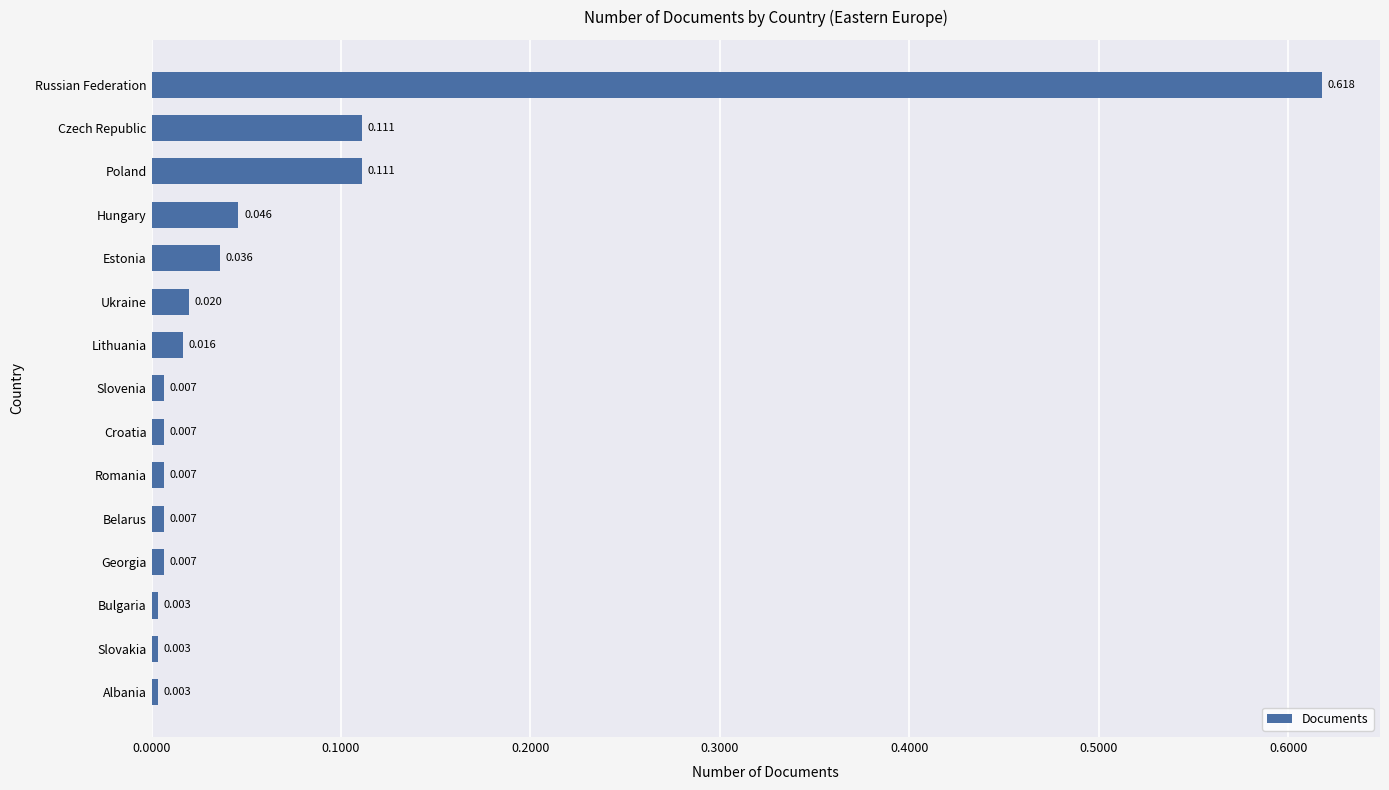

Which has a higher value, Bulgaria or Lithuania?

Lithuania